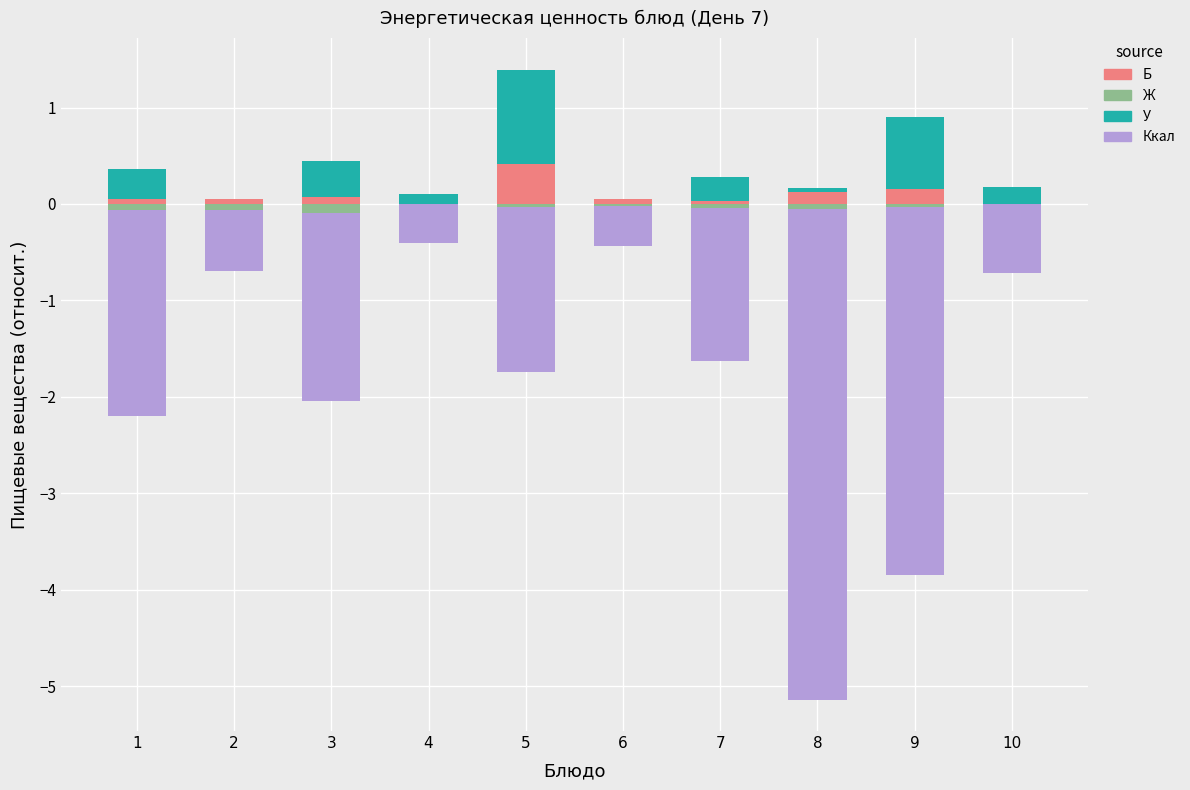

Reading left to right, transcribe all the data shown in this chart.

Б: 0.1	0.1	0.1	0.0	0.4	0.1	0.0	0.1	0.2	0.0
Ж: -0.1	-0.1	-0.1	0.0	-0.0	-0.0	-0.0	-0.1	-0.0	-0.0
У: 0.3	0.0	0.4	0.1	1.0	0.0	0.2	0.0	0.7	0.2
Ккал: -2.1	-0.6	-2.0	-0.4	-1.7	-0.4	-1.6	-5.1	-3.8	-0.7